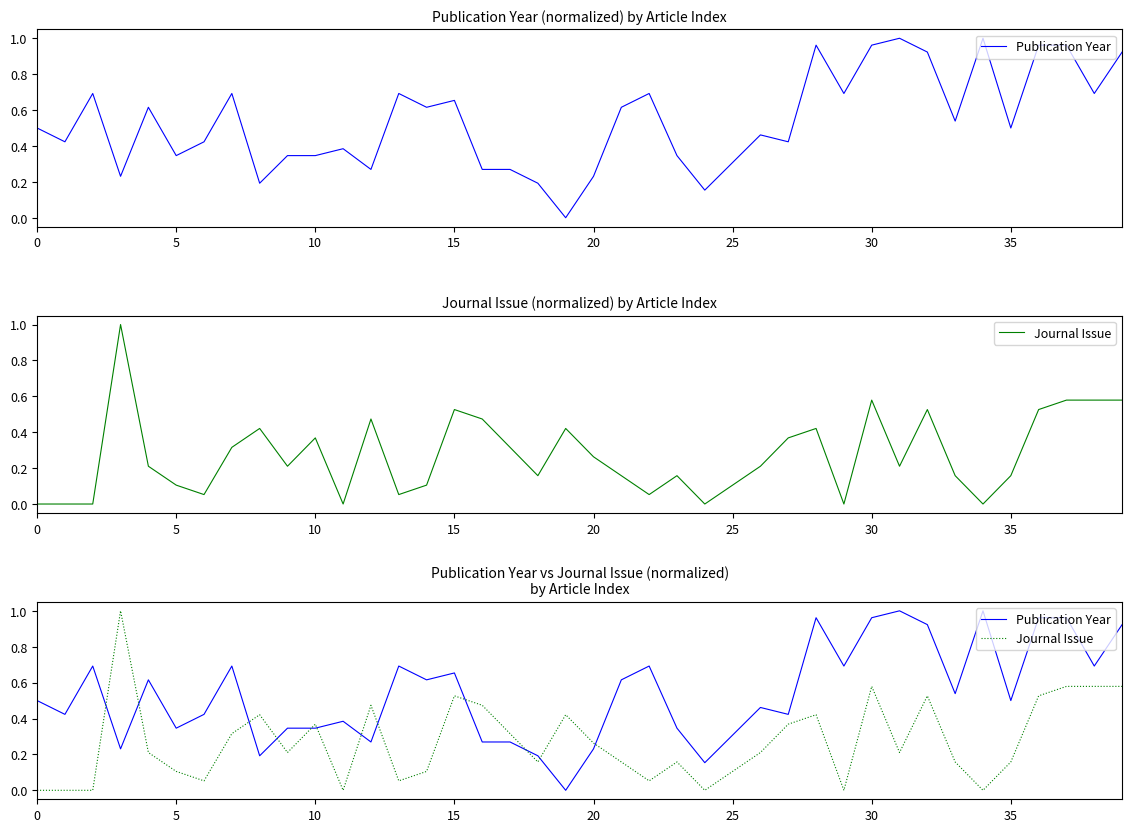

Read the Publication Year value at 32.

0.9